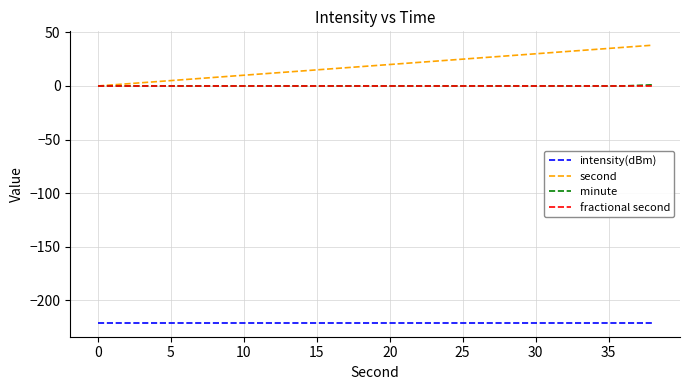

How many series are shown in this chart?

4